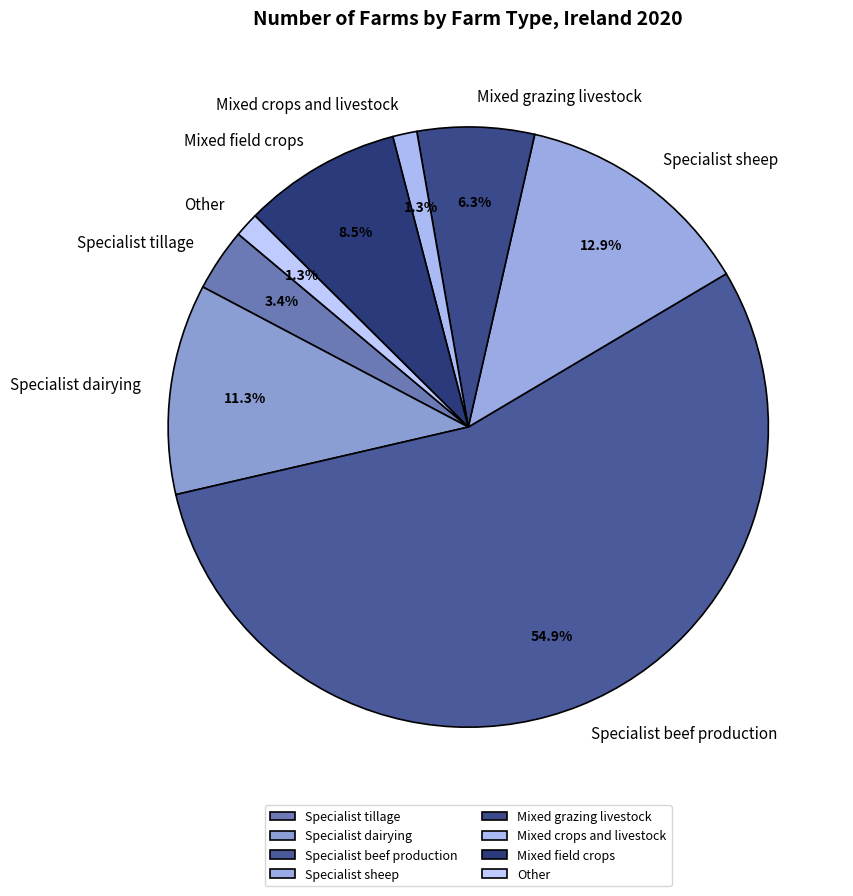

Combined, do Specialist beef production and Specialist tillage account for over 50%?

Yes